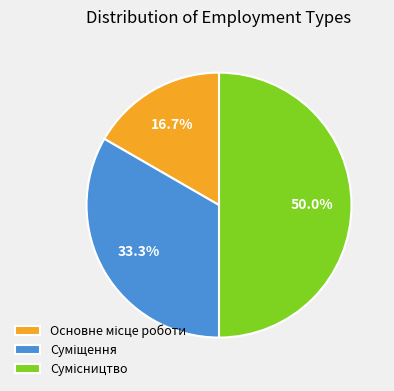

Does any single category account for the majority?

No